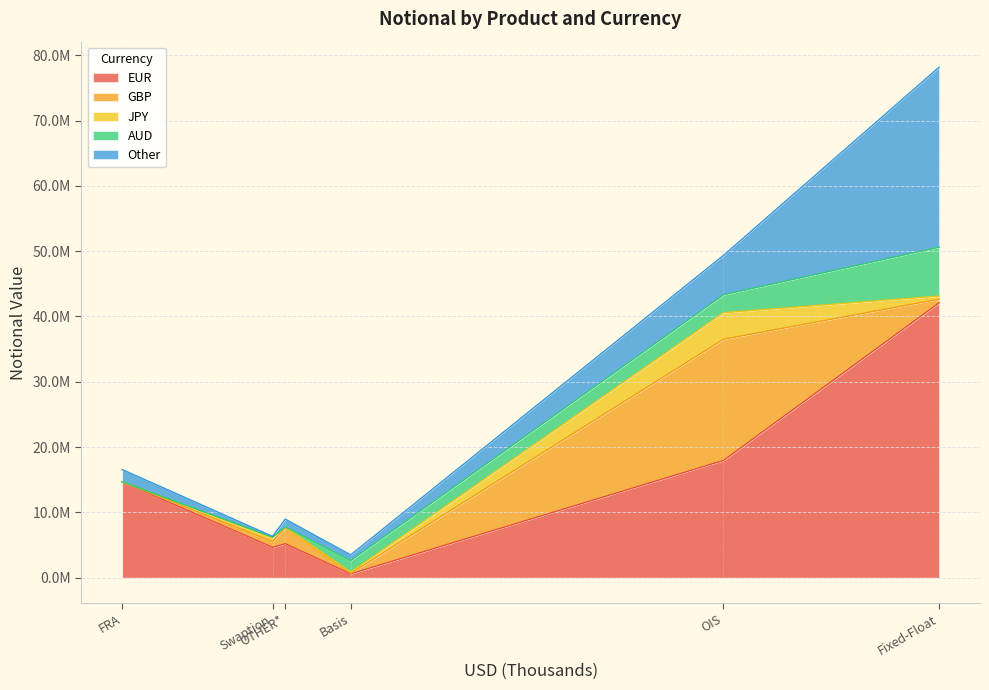

Does the chart display data point markers on the line(s)?

No